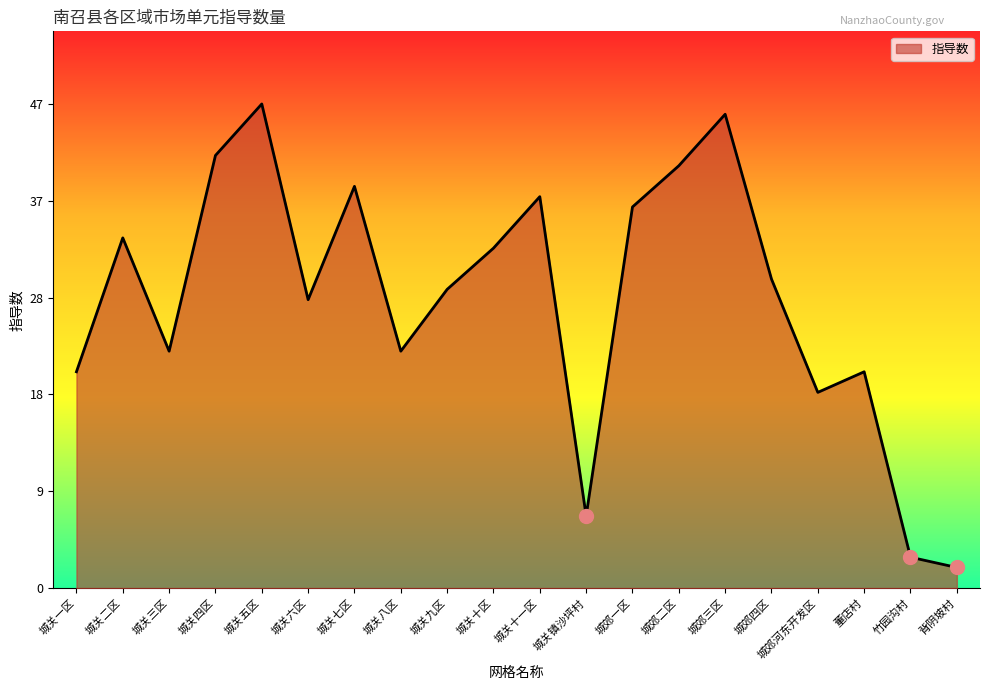

How many points are higher than both their immediate neighbors (excluding endpoints)?

6